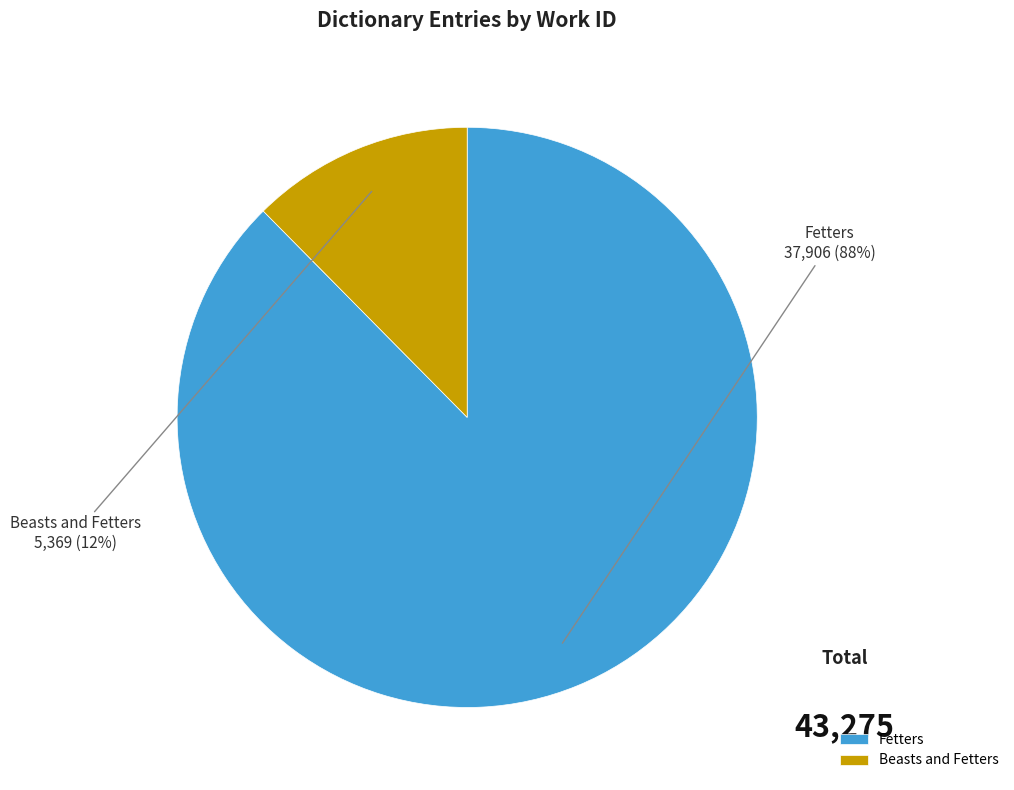

Combined, do Fetters and Beasts and Fetters account for over 50%?

Yes